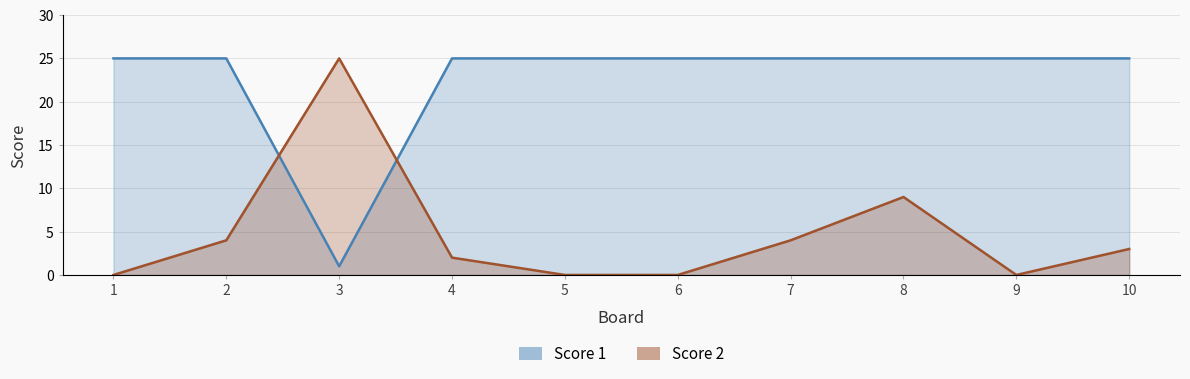

Reading left to right, extract all data points from this chart.

Score 1: 1=25	2=25	3=1	4=25	5=25	6=25	7=25	8=25	9=25	10=25
Score 2: 1=0	2=4	3=25	4=2	5=0	6=0	7=4	8=9	9=0	10=3